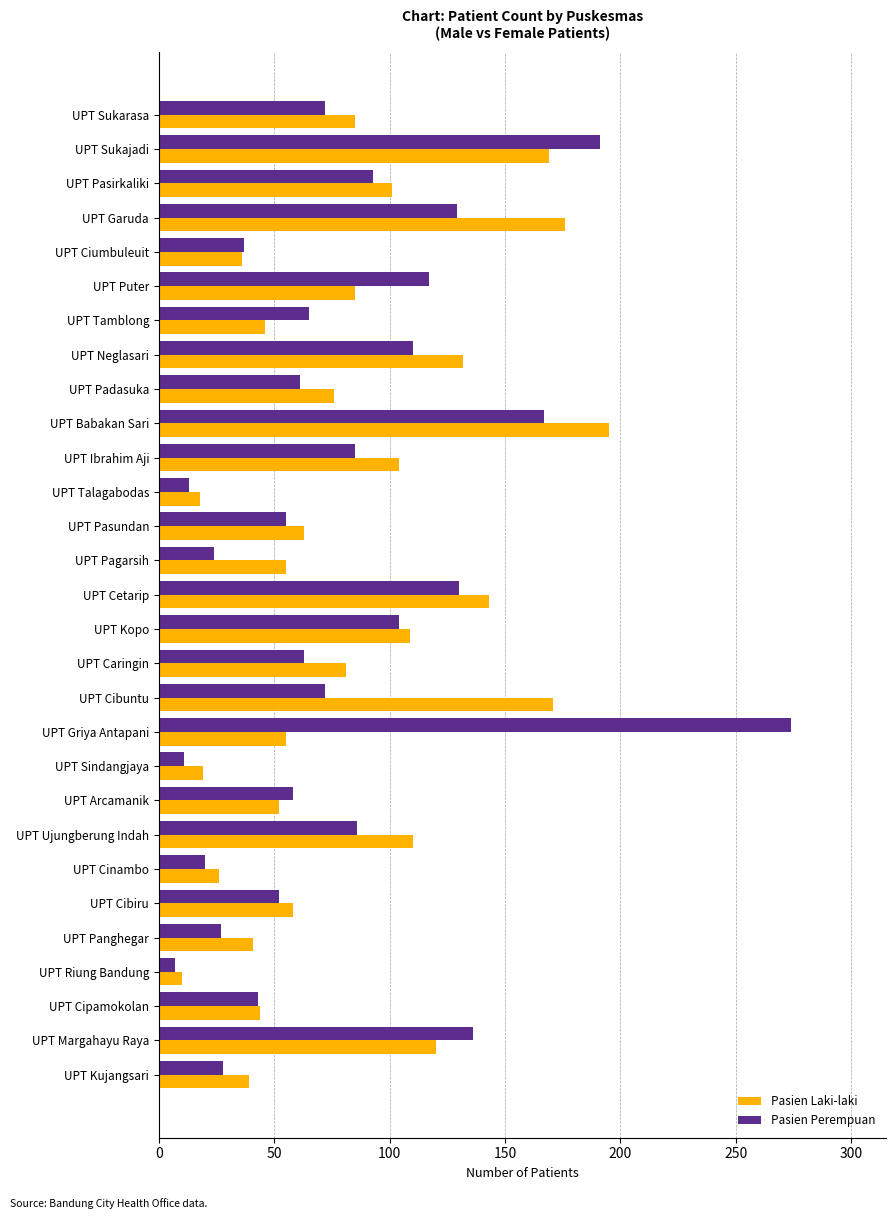

What is the average value of the Pasien Laki-laki series?

83